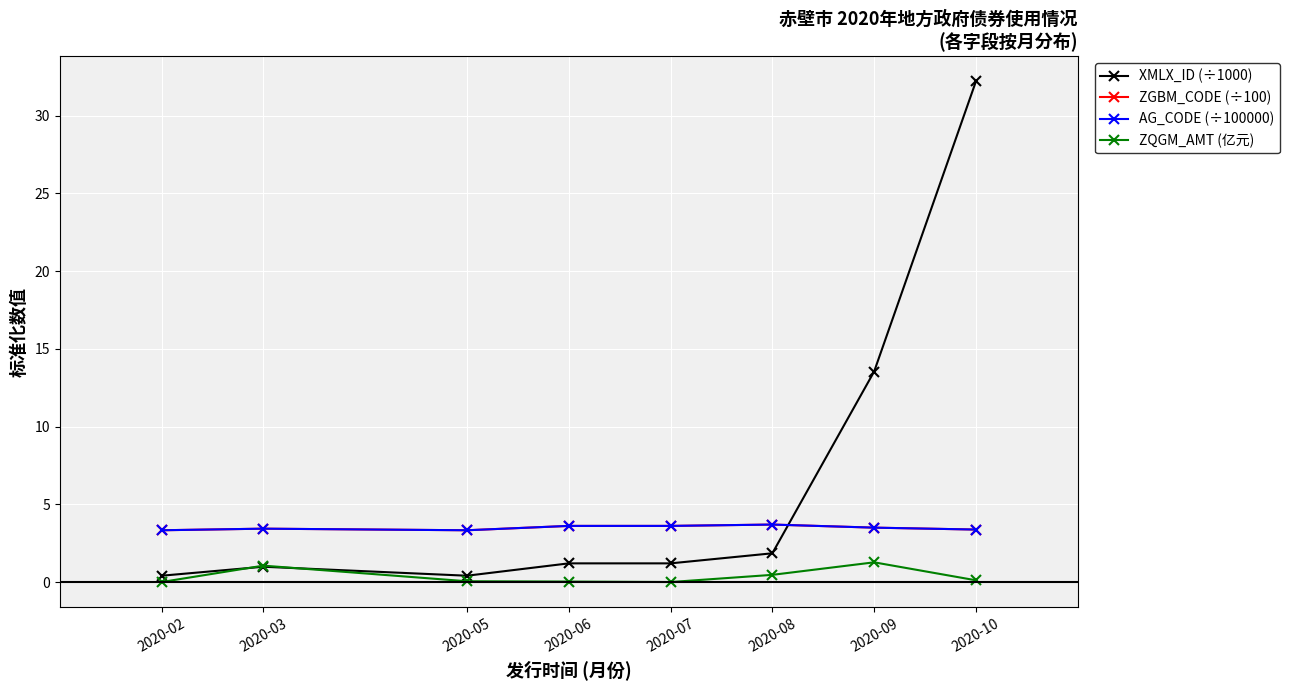

What is the average value of the ZGBM_CODE (÷100) series?

3.5